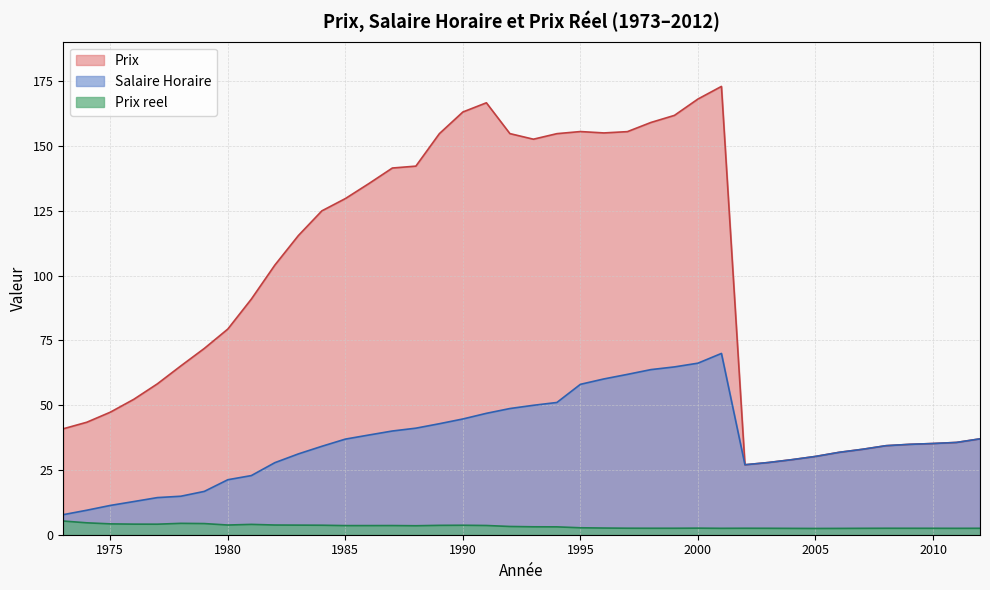

What is the highest value of the Salaire Horaire series?

70.0